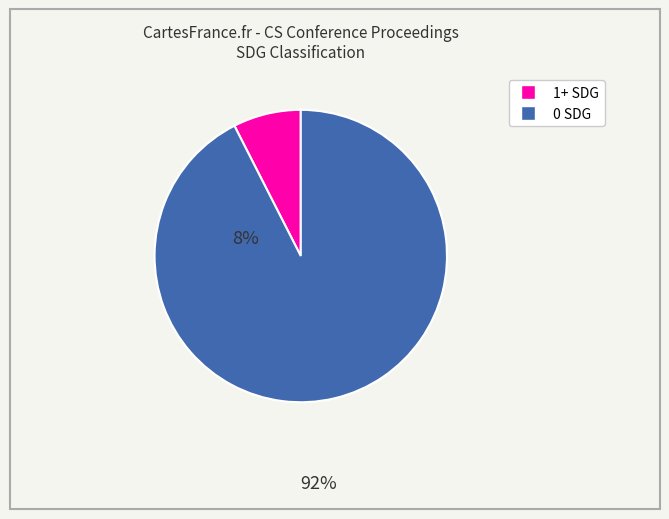

Does any single category account for the majority?

Yes